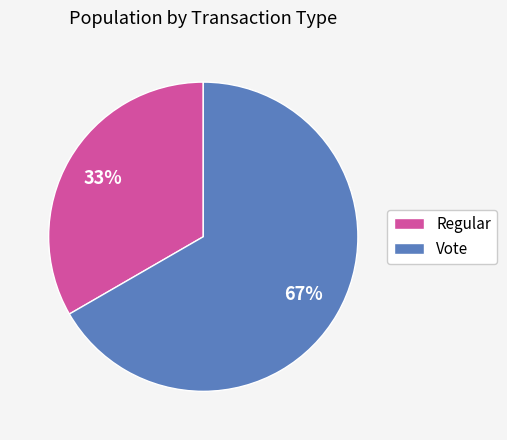

How many segments does this pie chart have?

2